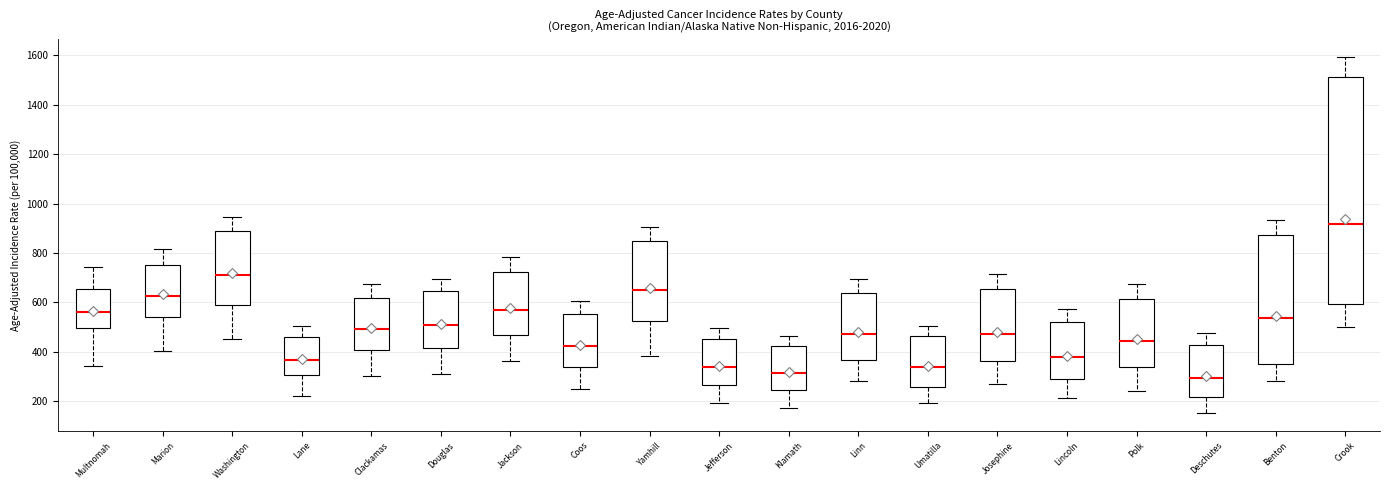

Reading left to right, transcribe this box plot: for each box, give where its median line is, the range the box spans, and where its two whiskers end, as read against the y-axis. The values are not printed on the chart, so give them approximately, as read against the axis.

Multnomah: median 560, box 500 to 660, whiskers 340 to 740
Marion: median 620, box 540 to 760, whiskers 400 to 820
Washington: median 720, box 600 to 900, whiskers 460 to 940
Lane: median 360, box 300 to 460, whiskers 220 to 500
Clackamas: median 500, box 400 to 620, whiskers 300 to 680
Douglas: median 500, box 420 to 640, whiskers 320 to 700
Jackson: median 560, box 460 to 720, whiskers 360 to 780
Coos: median 420, box 340 to 560, whiskers 260 to 600
Yamhill: median 660, box 520 to 840, whiskers 380 to 900
Jefferson: median 340, box 260 to 460, whiskers 200 to 500
Klamath: median 320, box 240 to 420, whiskers 180 to 460
Linn: median 480, box 360 to 640, whiskers 280 to 700
Umatilla: median 340, box 260 to 460, whiskers 200 to 500
Josephine: median 480, box 360 to 660, whiskers 280 to 720
Lincoln: median 380, box 300 to 520, whiskers 220 to 580
Polk: median 440, box 340 to 620, whiskers 240 to 680
Deschutes: median 300, box 220 to 420, whiskers 160 to 480
Benton: median 540, box 340 to 880, whiskers 280 to 940
Crook: median 920, box 600 to 1520, whiskers 500 to 1600